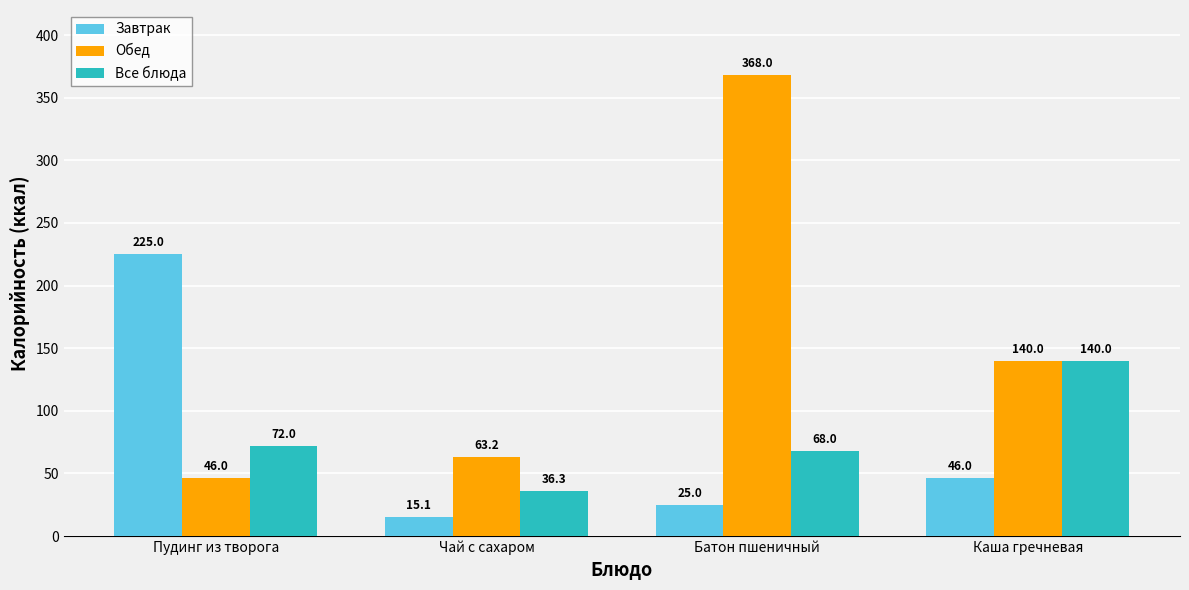

What is the total value across all series at Пудинг из творога?

343.0